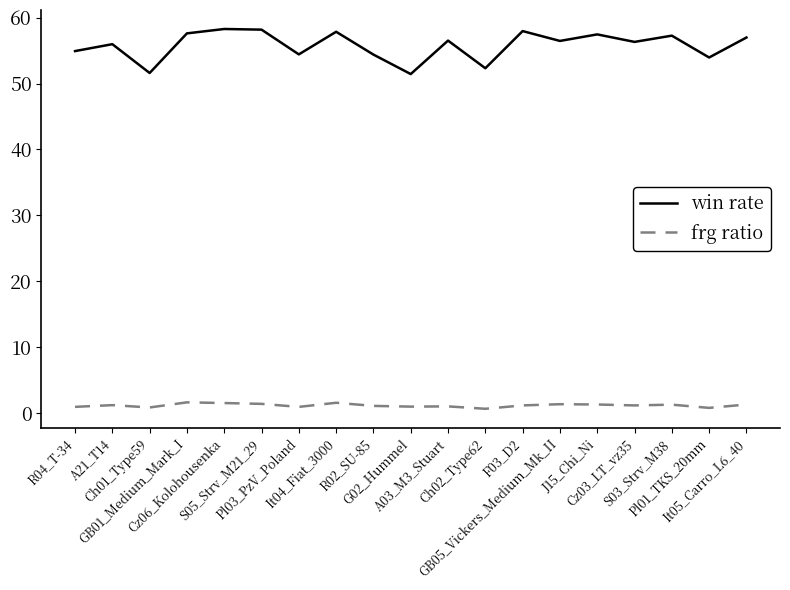

What is the greatest value displayed?

58.3